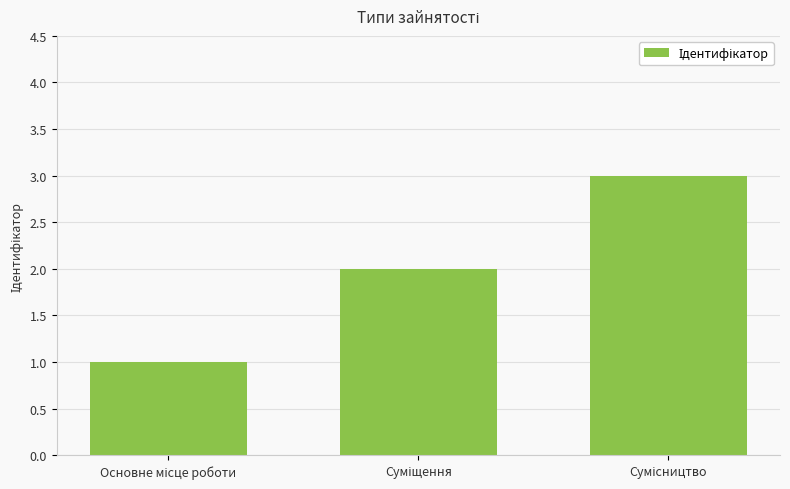

What is the greatest value displayed?

3